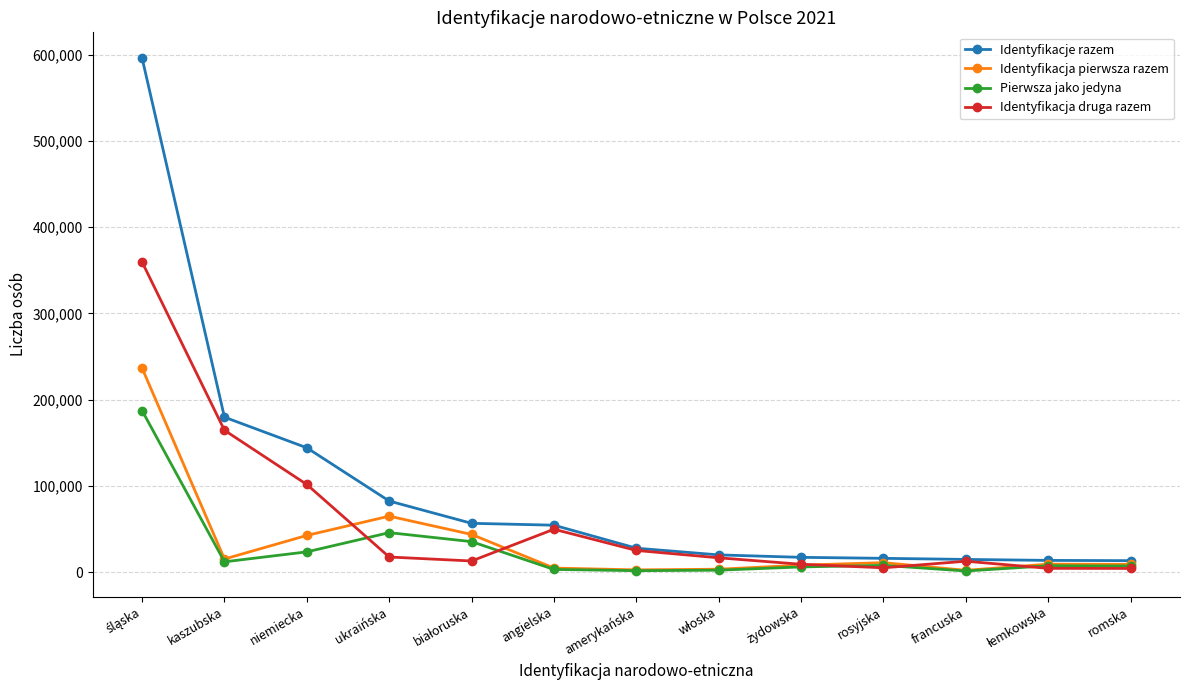

Rank the series by their maximum value, from highest to lowest.

Identyfikacje razem, Identyfikacja druga razem, Identyfikacja pierwsza razem, Pierwsza jako jedyna